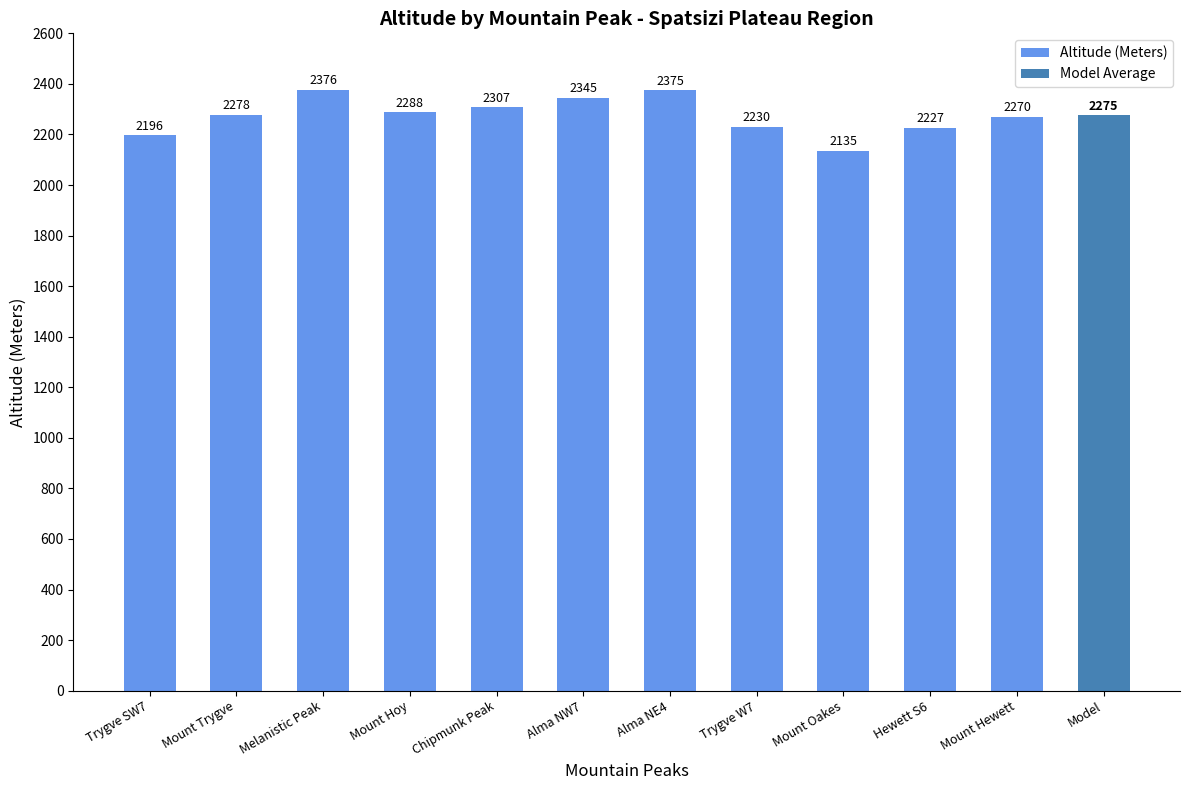

What is the approximate value at Melanistic Peak, to the nearest 5?

2375